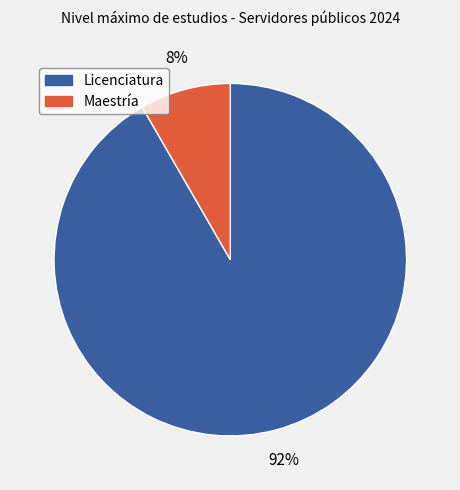

Is the sum of Maestría and Licenciatura greater than half?

Yes